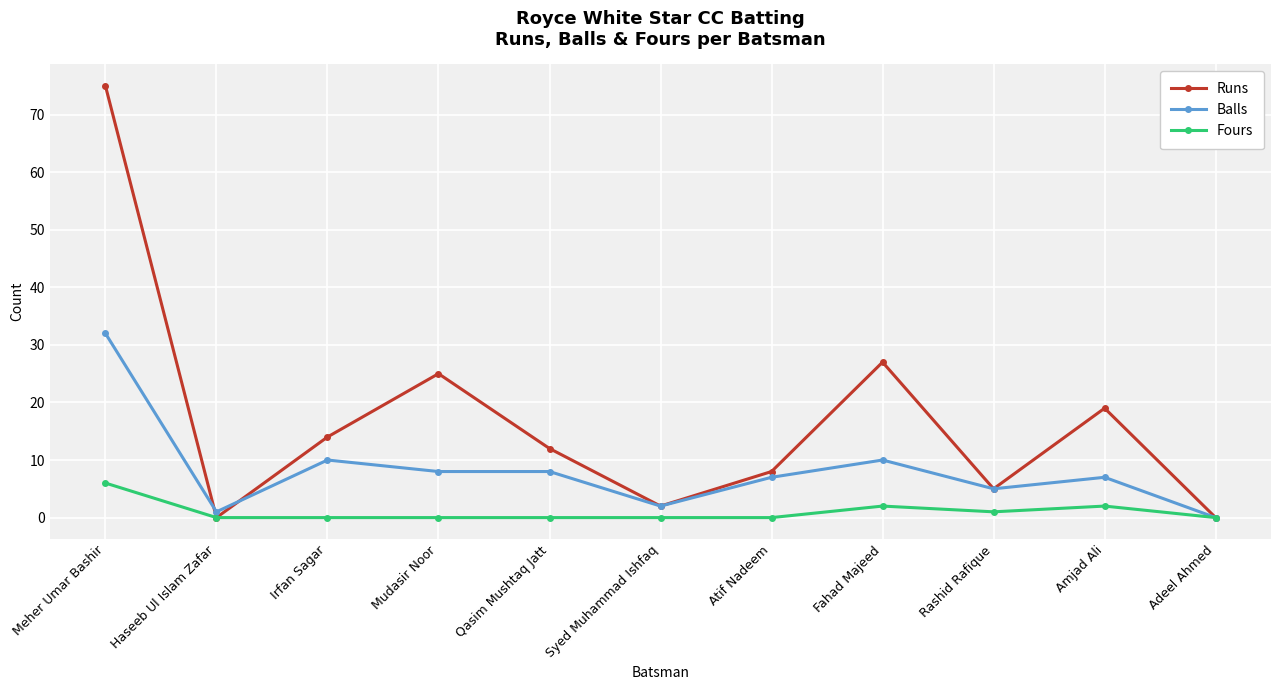

How many lines are shown in the chart?

3